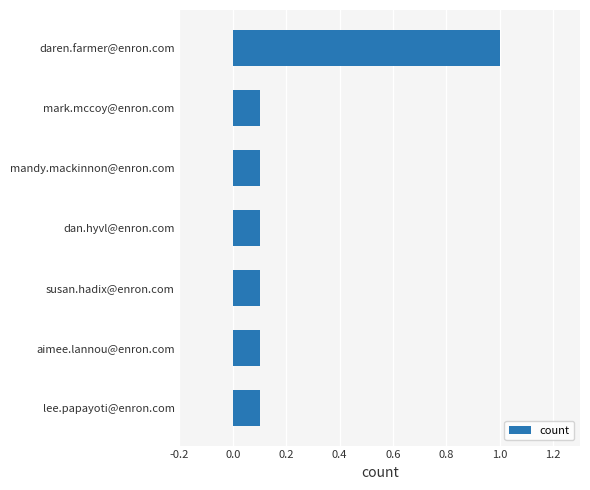

True or false: the data shows 0.0 at mandy.mackinnon@enron.com.

False